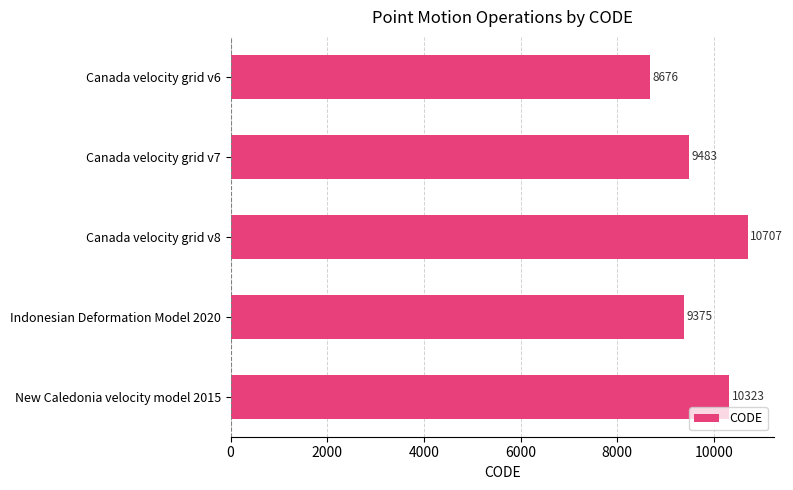

Approximately how many times larger is the value at Canada velocity grid v6 compared to Canada velocity grid v8?

0.8